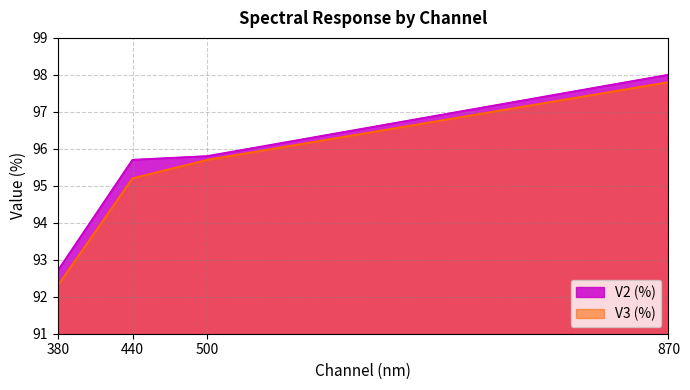

Rank the series at 500 from highest to lowest value.

V2 (%), V3 (%)